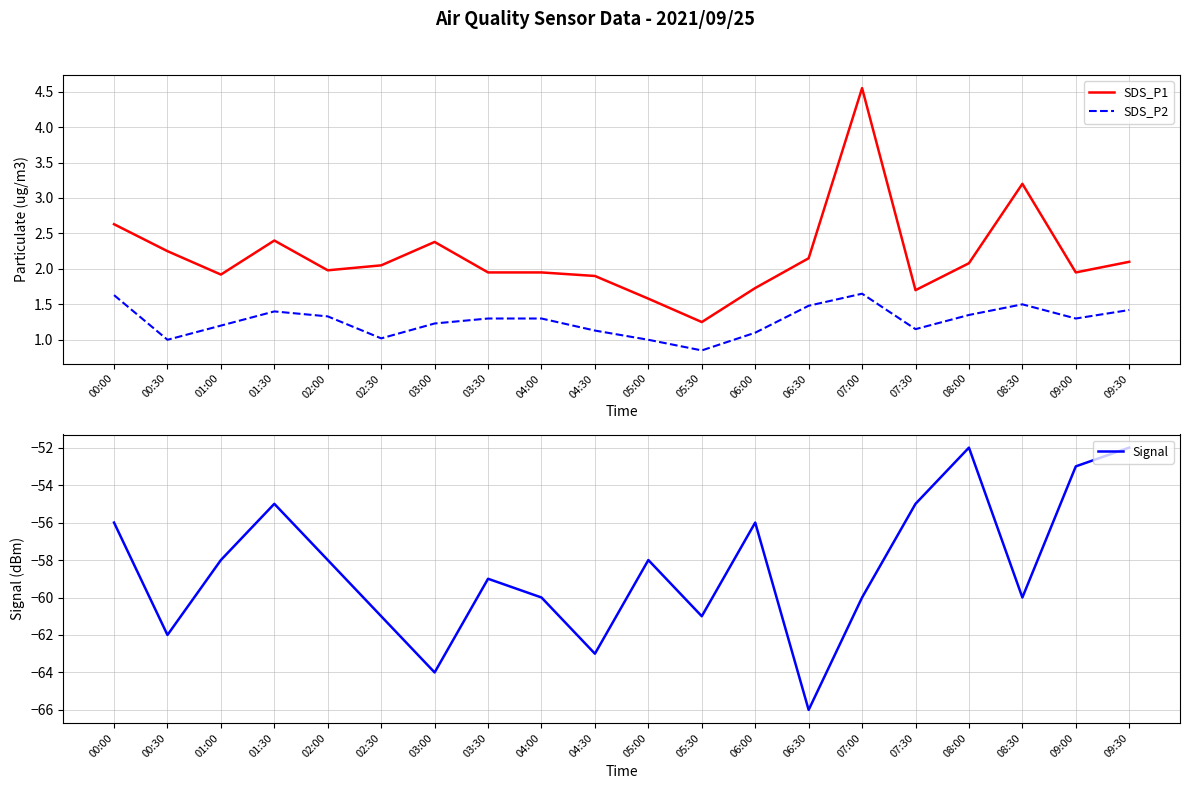

What is the label of the 1st point from the right?

09:30